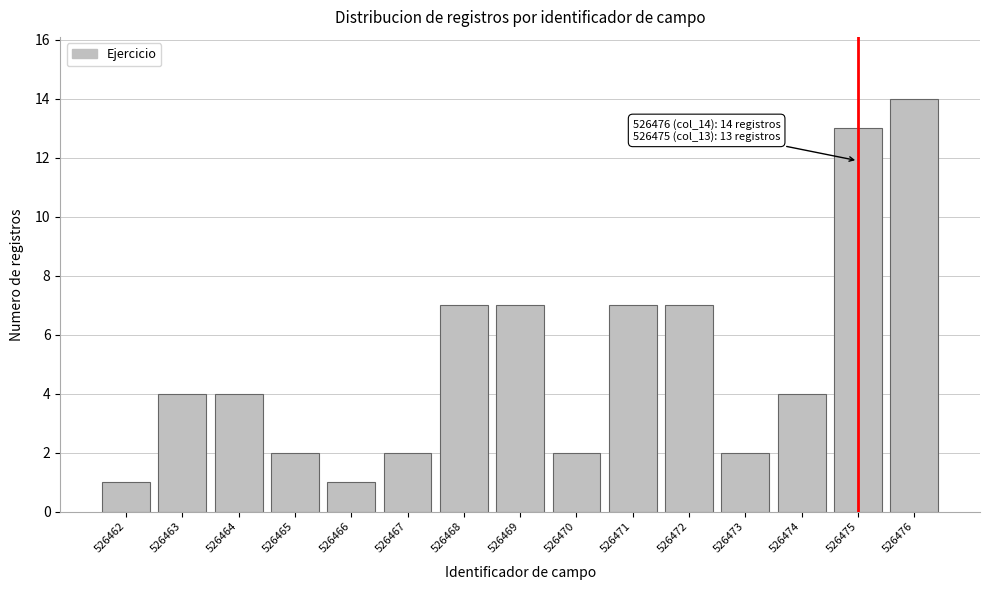

Reading left to right, what are all the values shown in this chart?

526462=1	526463=4	526464=4	526465=2	526466=1	526467=2	526468=7	526469=7	526470=2	526471=7	526472=7	526473=2	526474=4	526475=13	526476=14